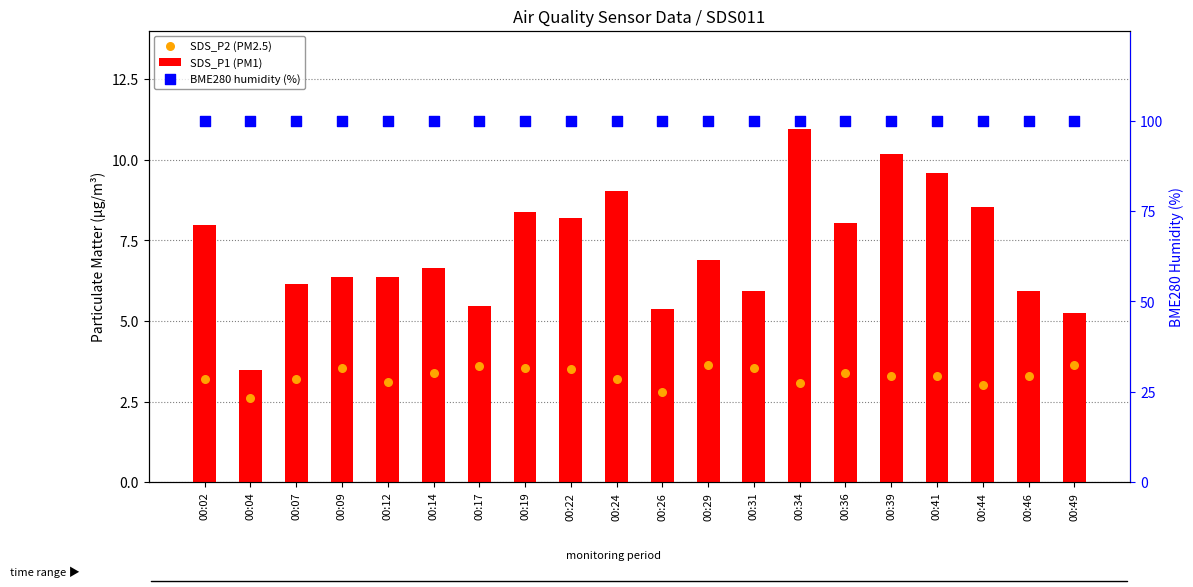

Which series contains the lowest Y value?

SDS_P2 (PM2.5)